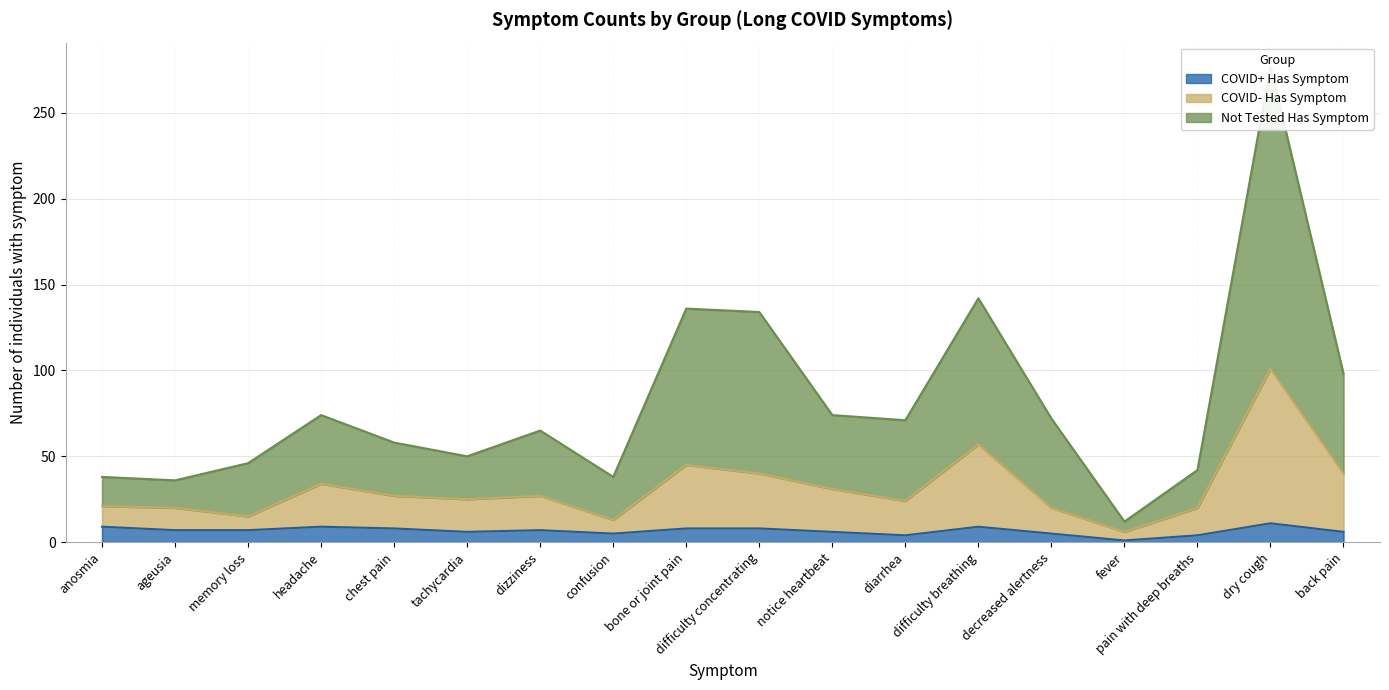

At fever, list the series in order from largest to smallest.

Not Tested Has Symptom, COVID- Has Symptom, COVID+ Has Symptom